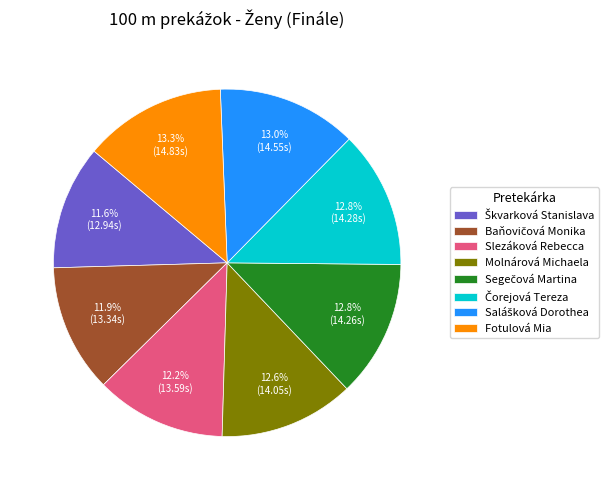

Does any single category account for the majority?

No